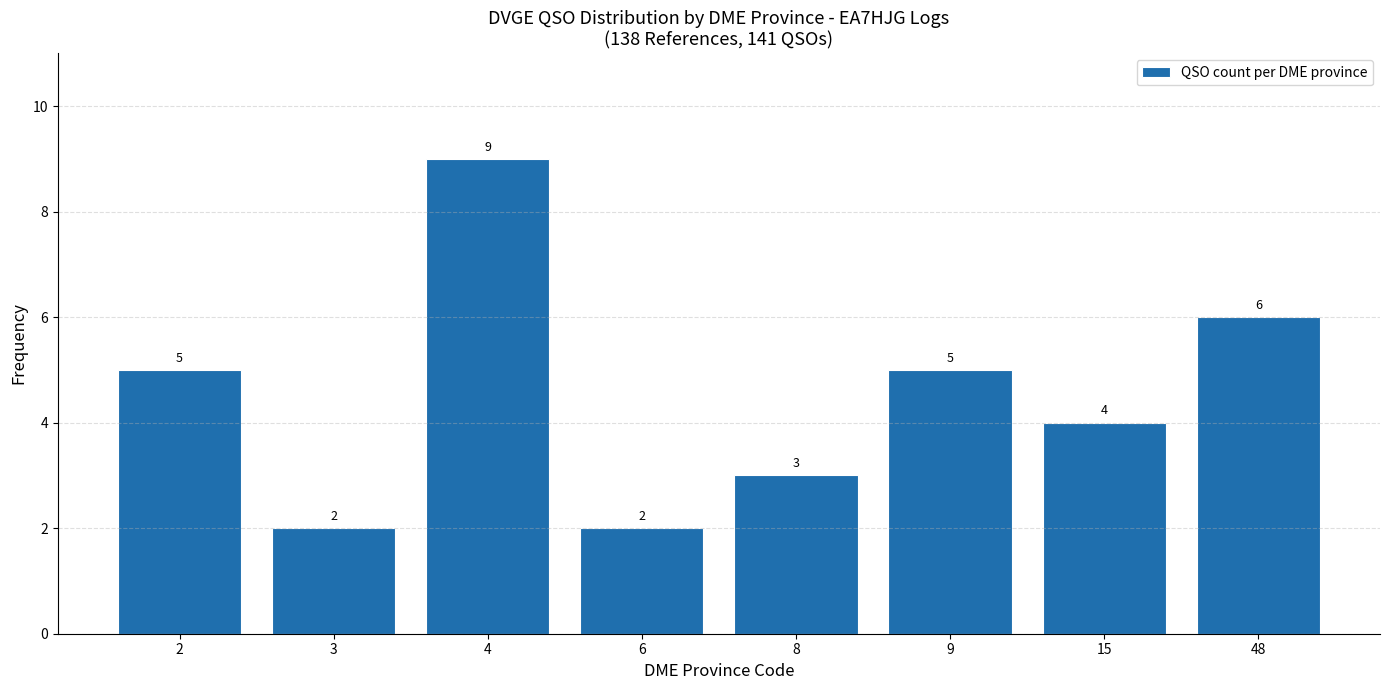

Reading left to right, extract all data points from this chart.

5	2	9	2	3	5	4	6